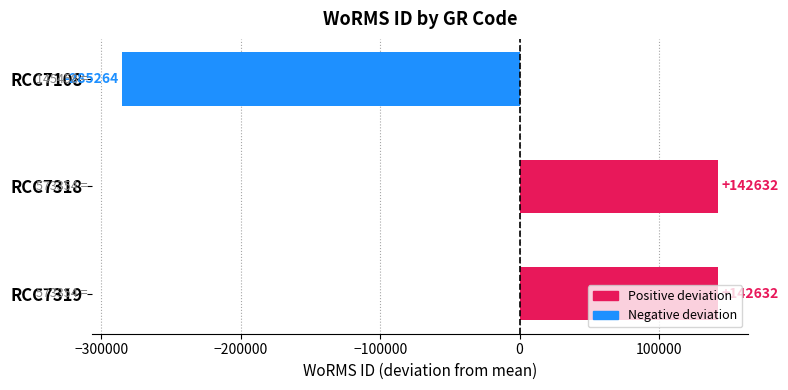

The value at RCC7108 is -154005. True or false?

False